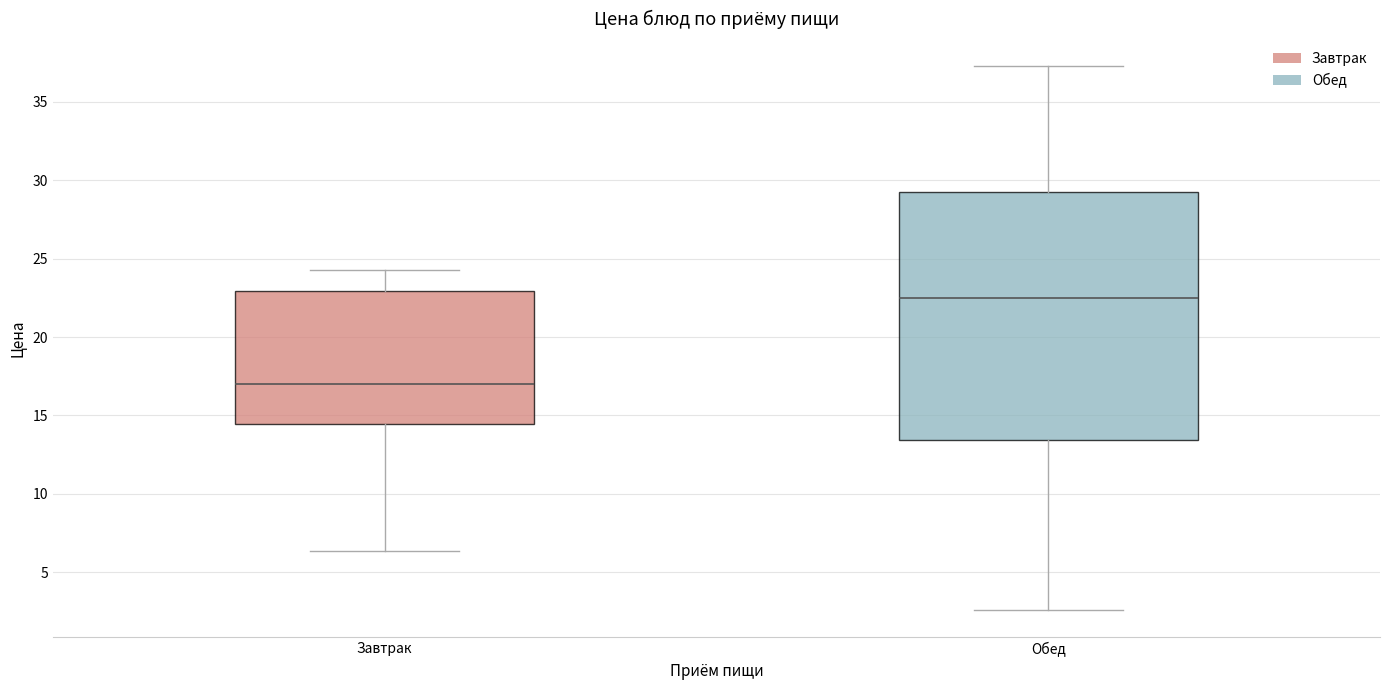

Comparing the boxes themselves (not the whiskers), which one is the tallest?

Обед